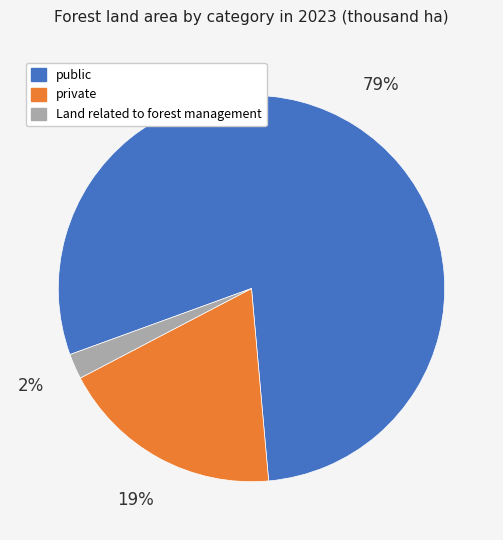

To the nearest percent, what is the average slice percentage?

33%